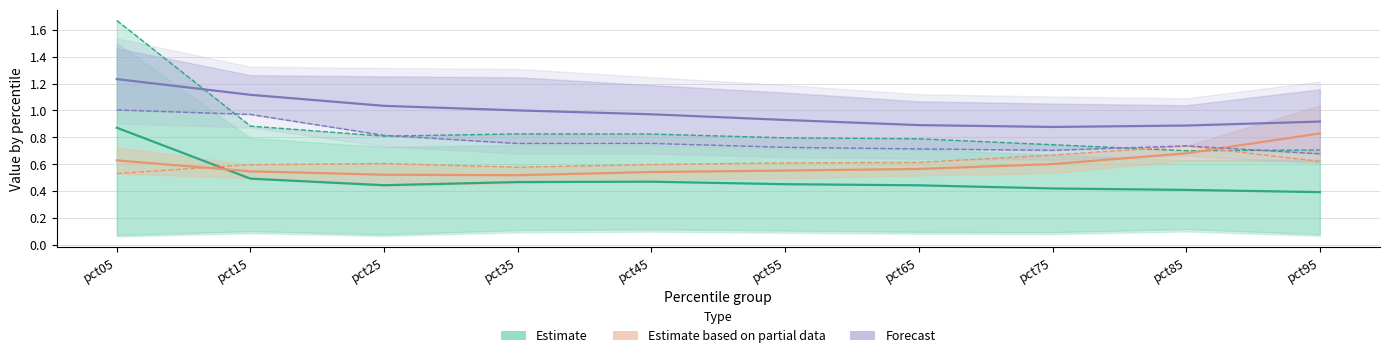

How many lines are shown in the chart?

6